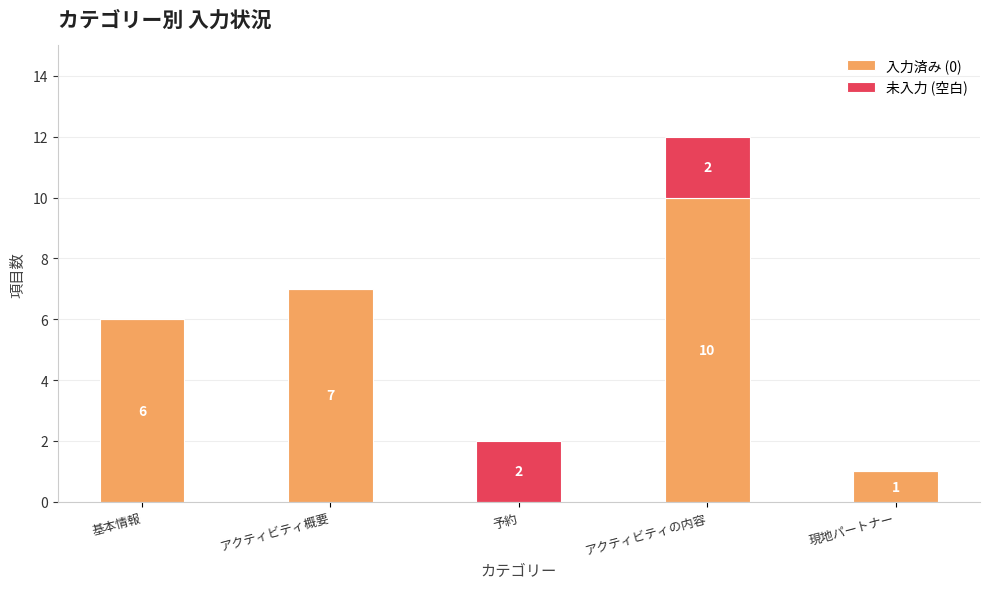

What value does the 入力済み (0) series have at アクティビティ概要?

7